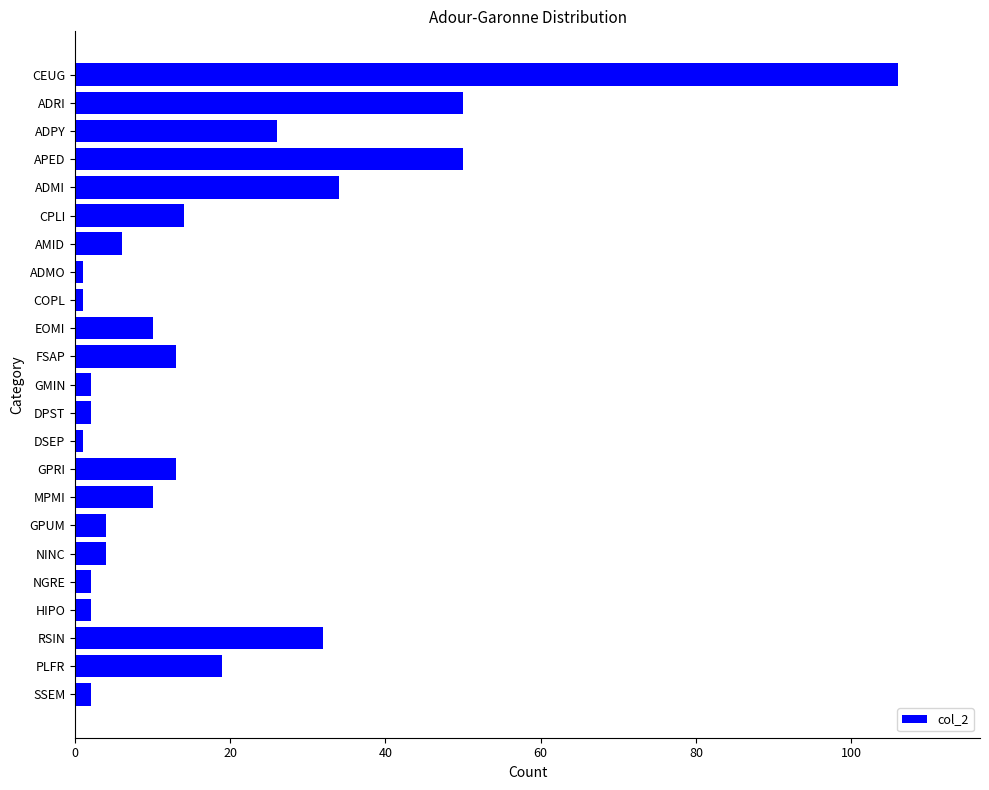

Reading bottom to top, extract all data points from this chart.

2	19	32	2	2	4	4	10	13	1	2	2	13	10	1	1	6	14	34	50	26	50	106